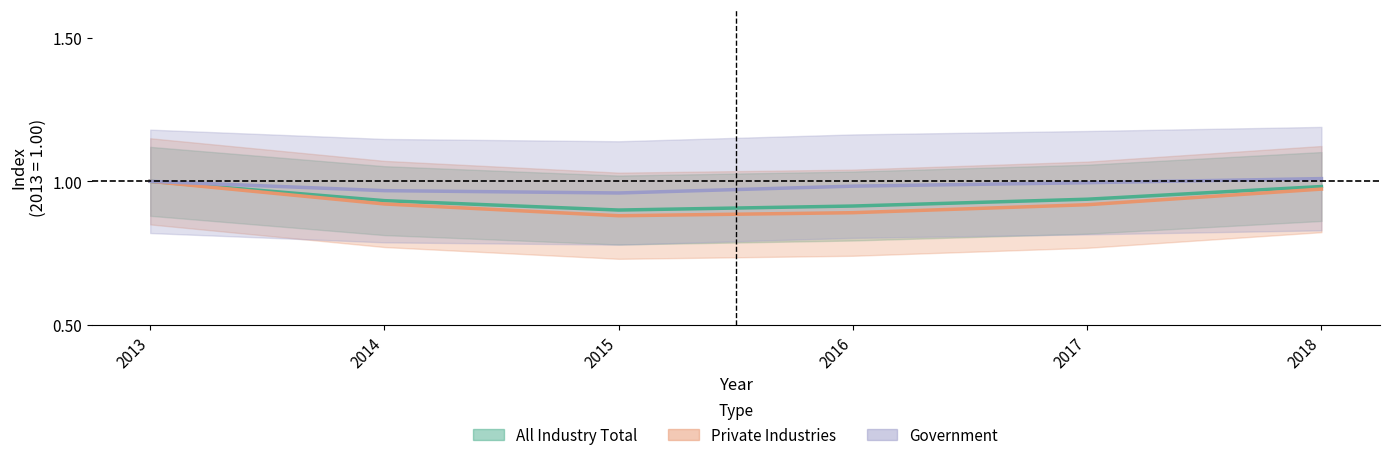

Does the chart display data point markers on the line(s)?

No